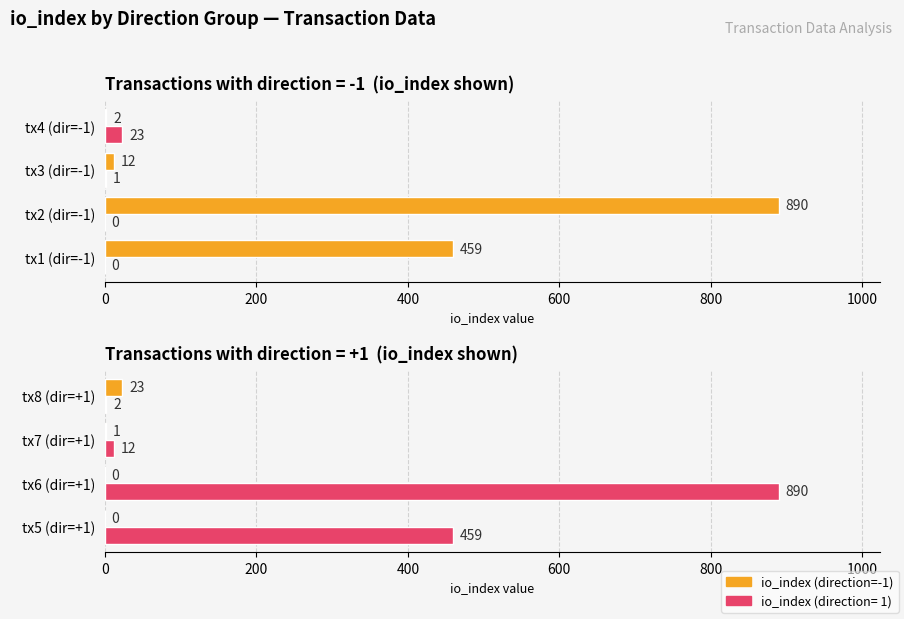

Are the bars grouped side by side (vs. stacked)?

No